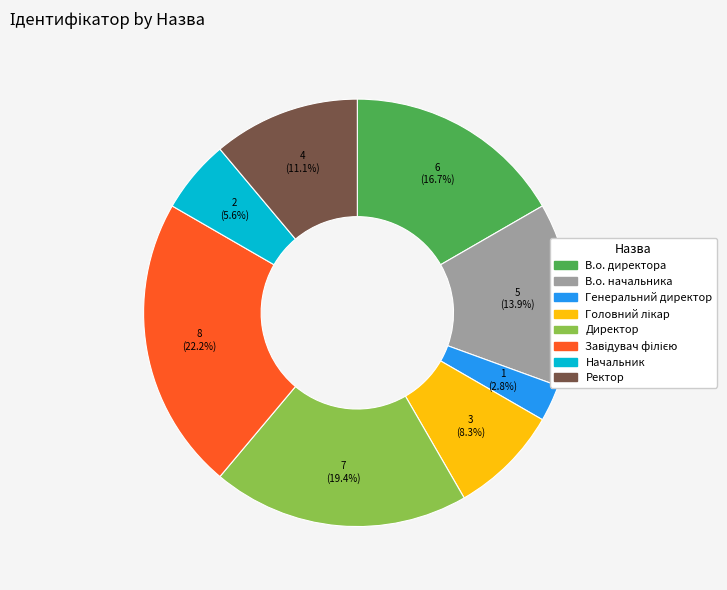

Count the number of slices in the pie.

8